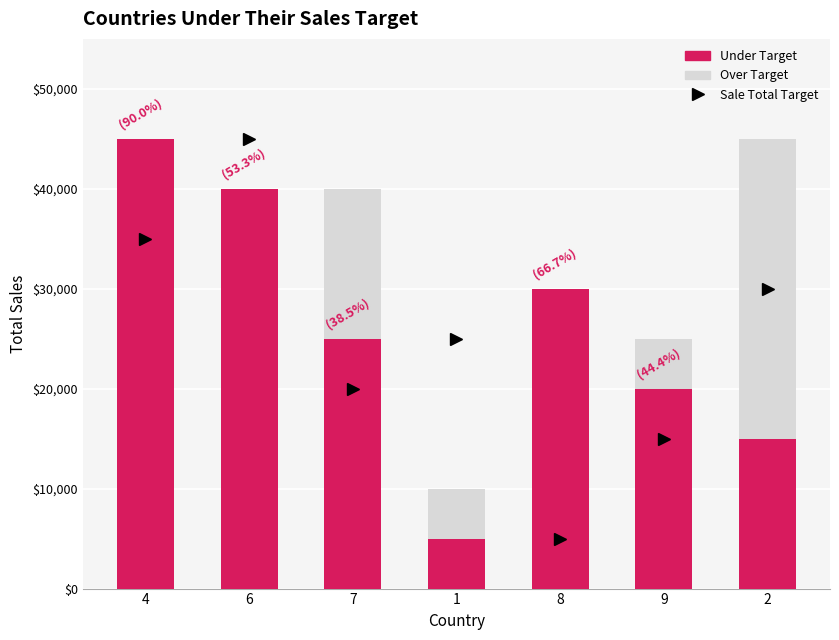

Where is Over Target nearest to the value 5?

9